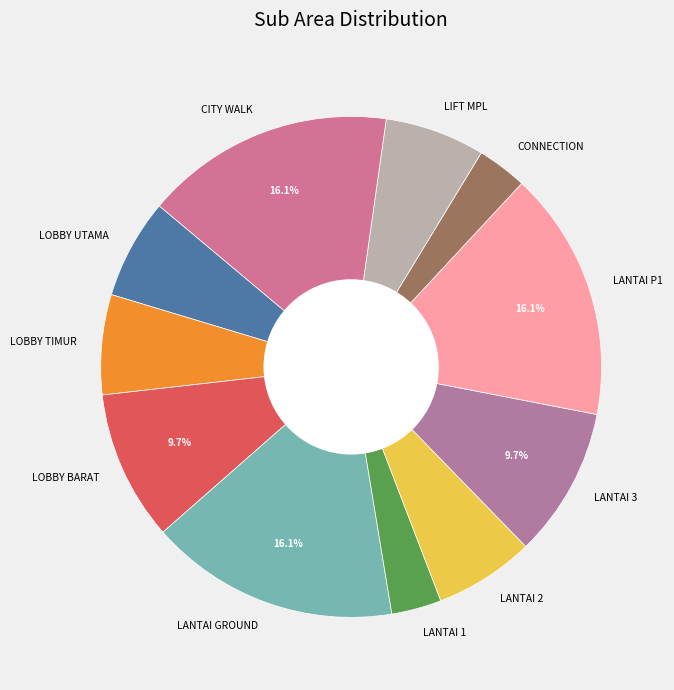

What percentage is the LOBBY BARAT slice, to the nearest percent?

10%